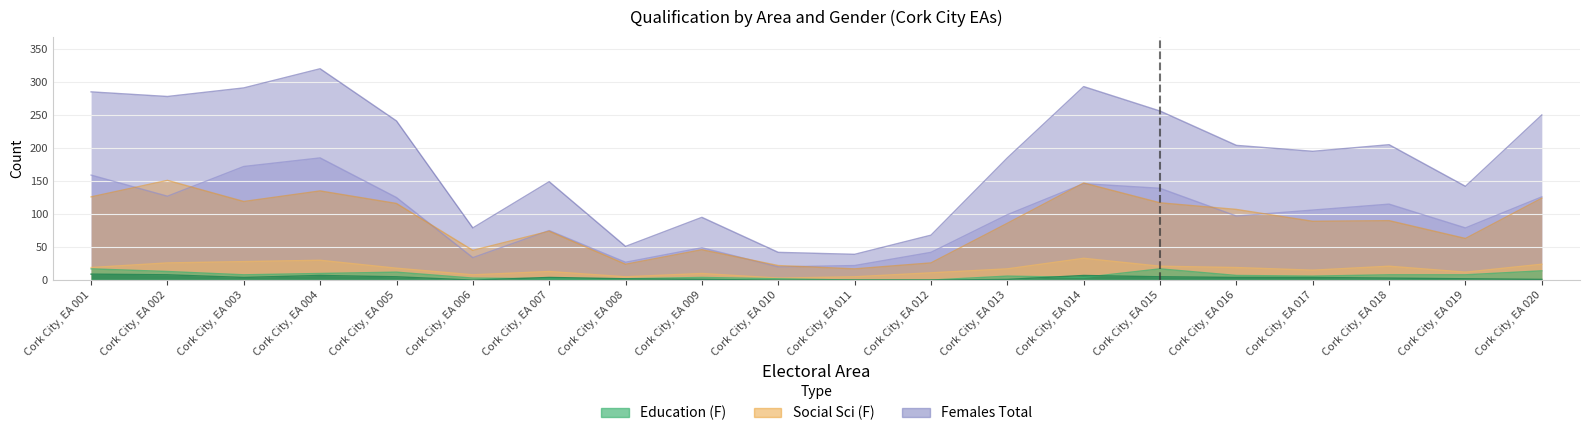

What is the spread (max minus min) of values at Cork City, EA 008?

49